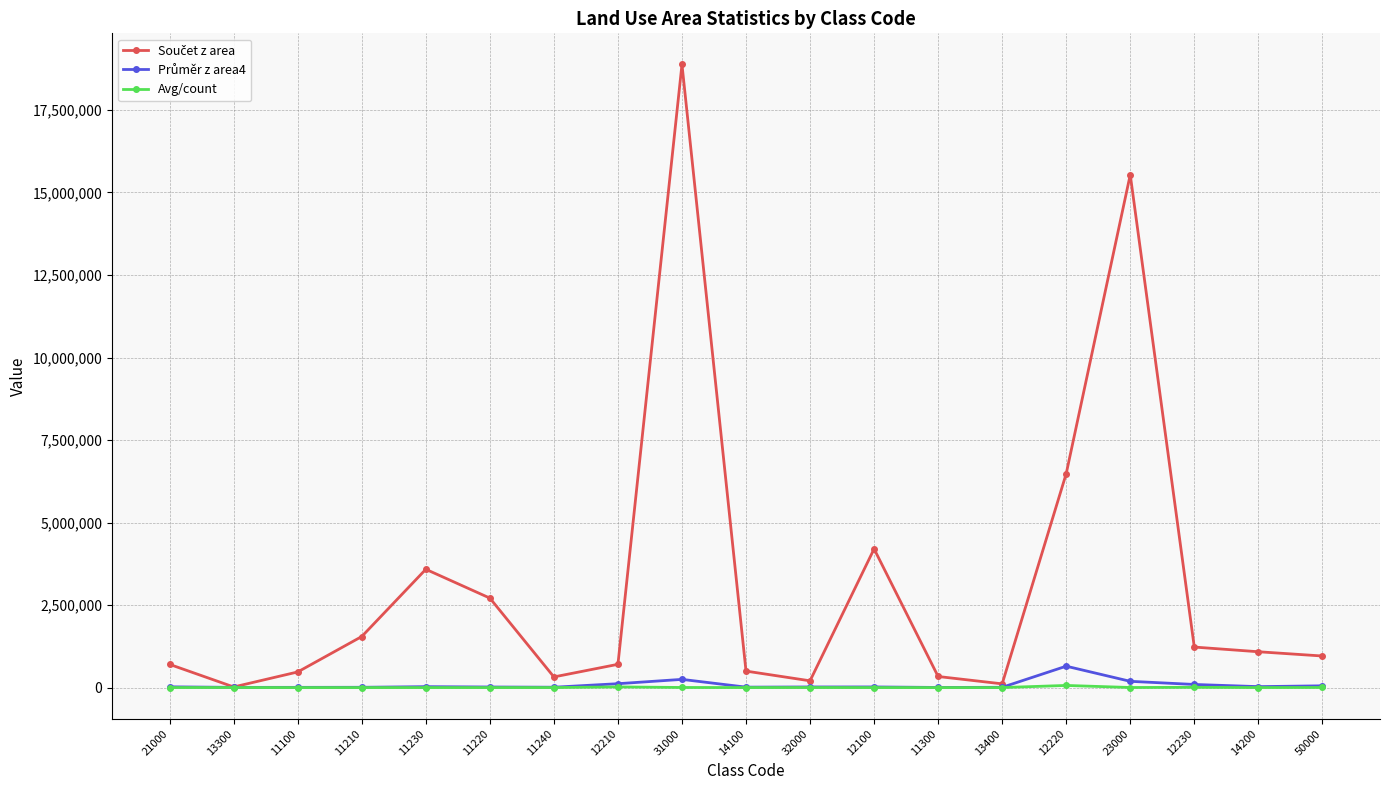

What is the maximum value shown in the chart?

18878062.8